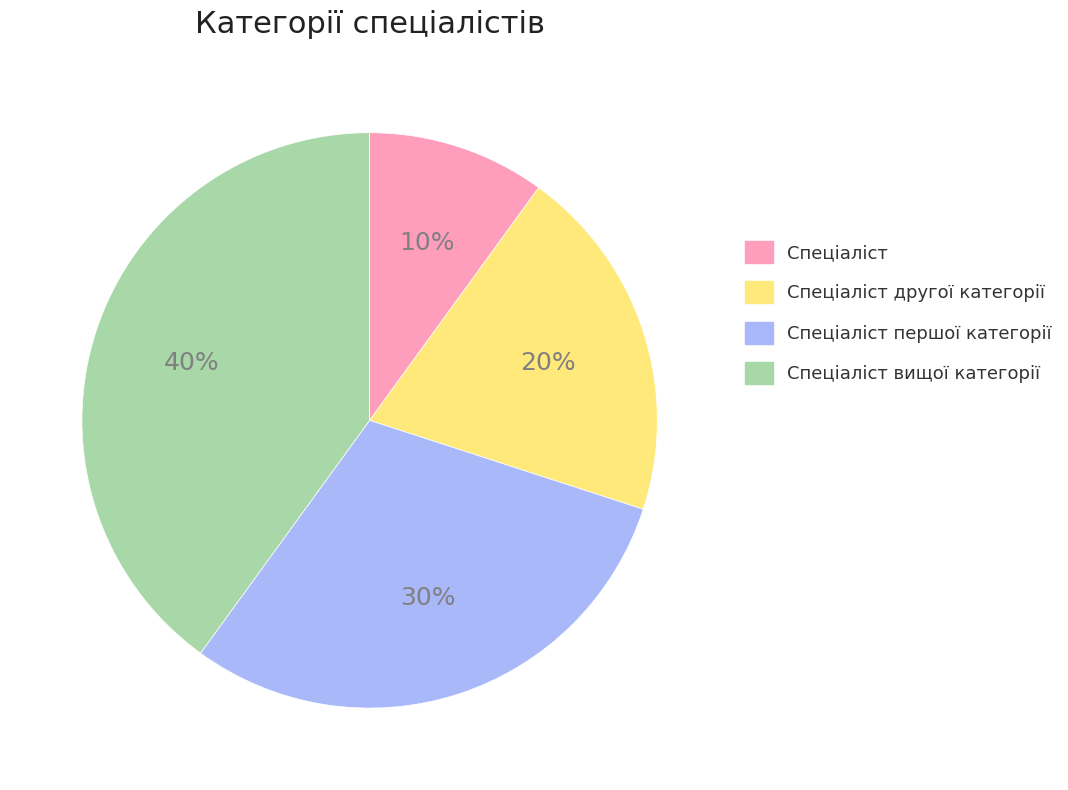

To the nearest percent, what percentage of the pie is Спеціаліст другої категорії?

20%